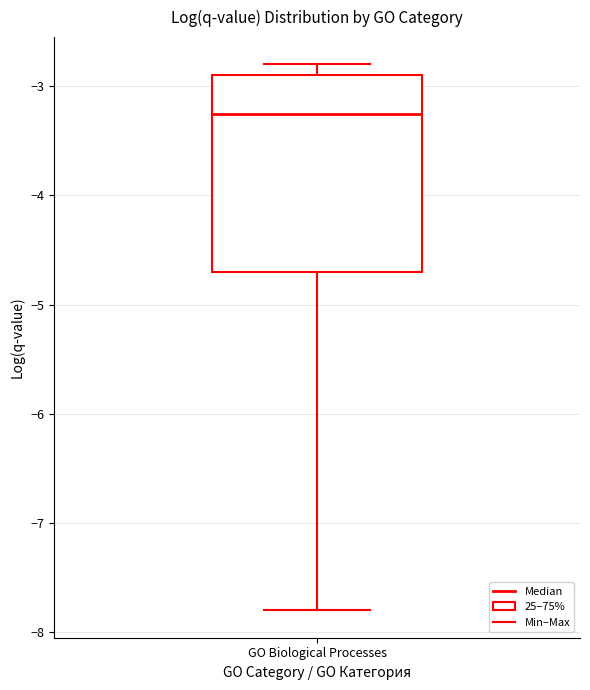

Transcribe this box plot: give where the median line is, the range the box spans, and where the two whiskers end, as read against the y-axis. The values are not printed on the chart, so give them approximately, as read against the axis.

median -3.2, box -4.7 to -2.9, whiskers -7.8 to -2.8